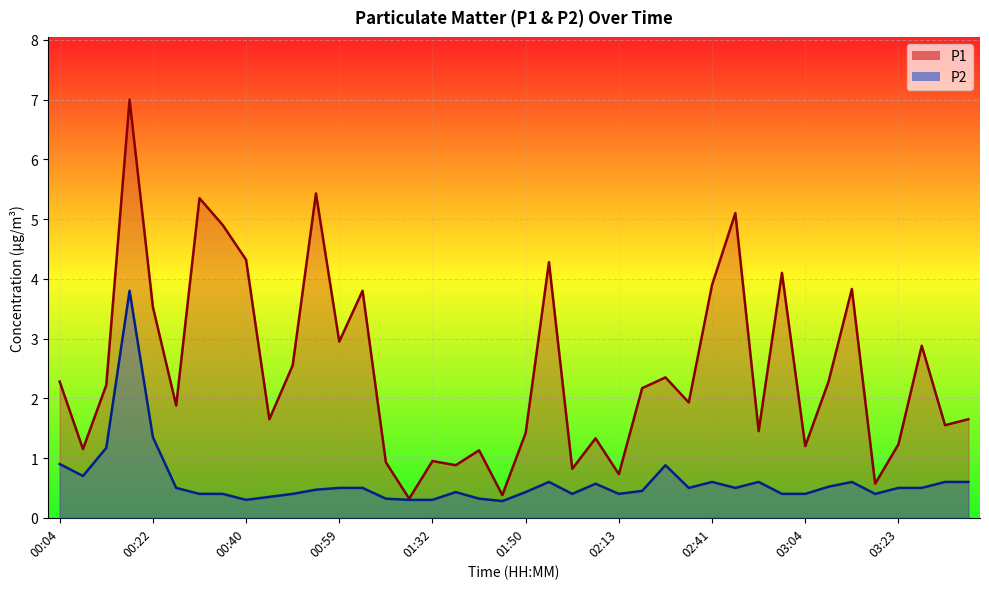

List the series in order of their peak value, highest first.

P1, P2